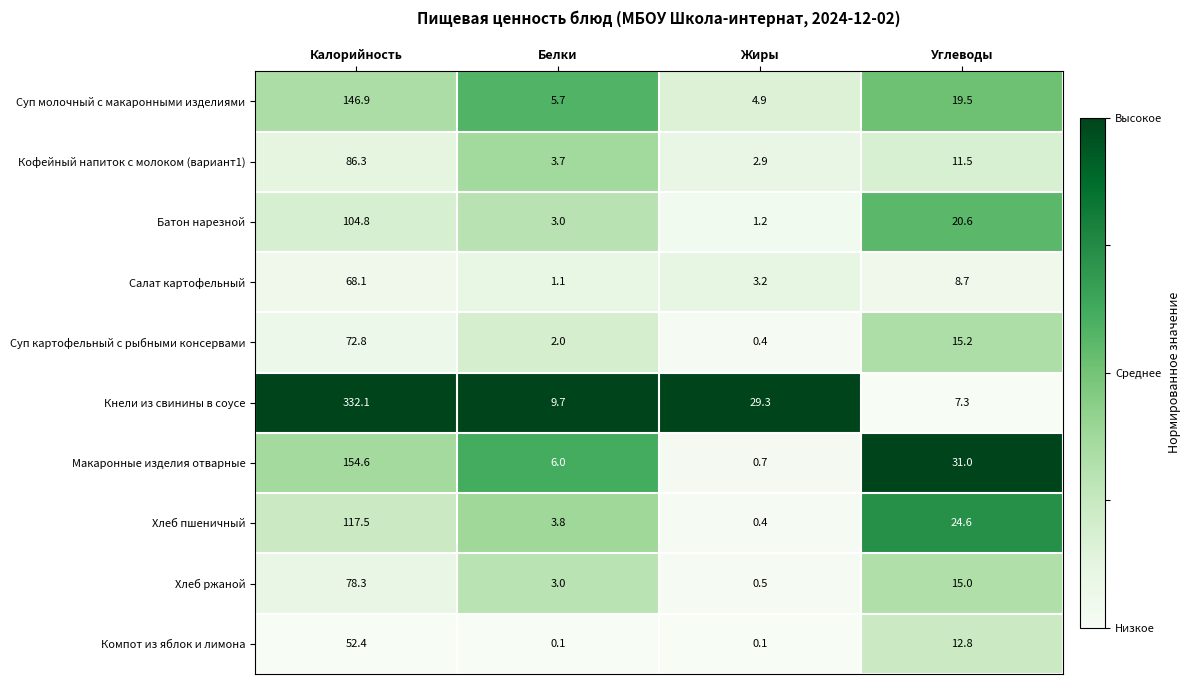

What is the average value of the Батон нарезной series?

32.4